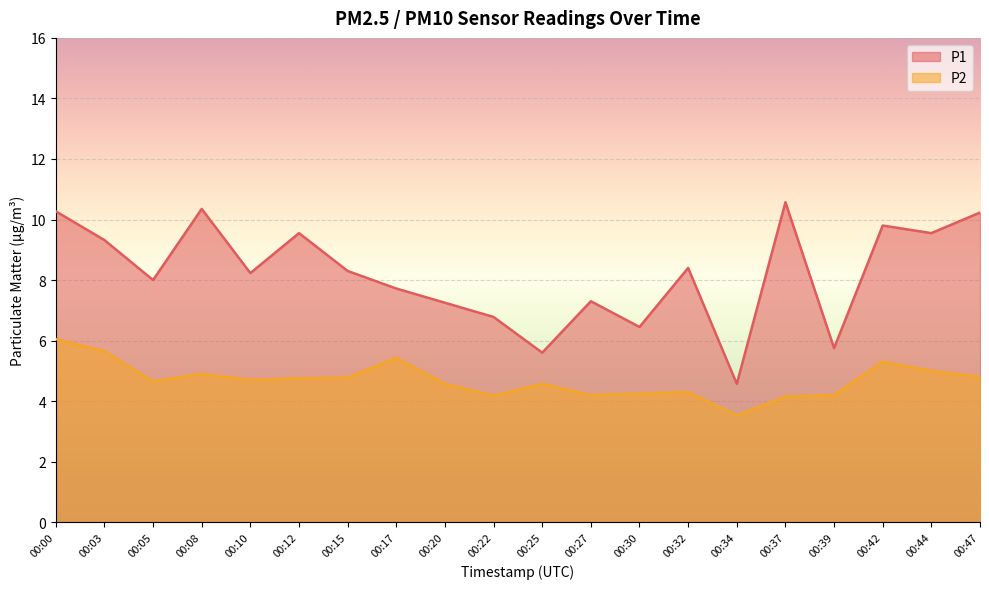

Which series has the largest total across all categories?

P1